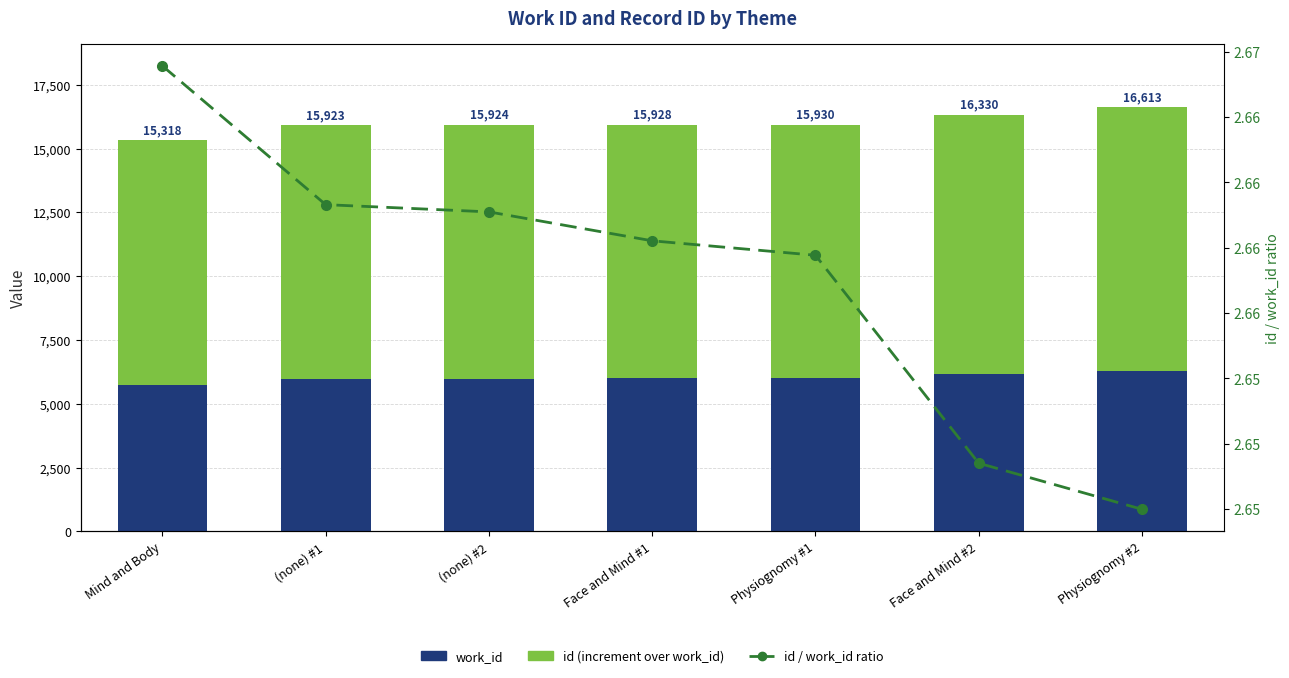

Count the number of data series in this chart.

3